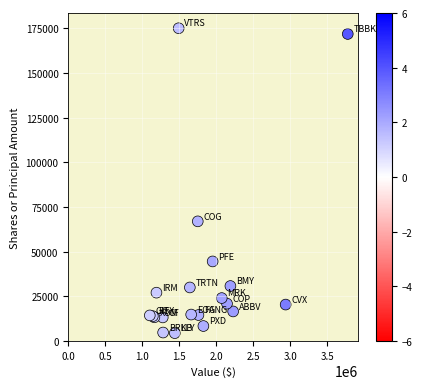

What Y value in the scatter plot is closest to 89711?

66978